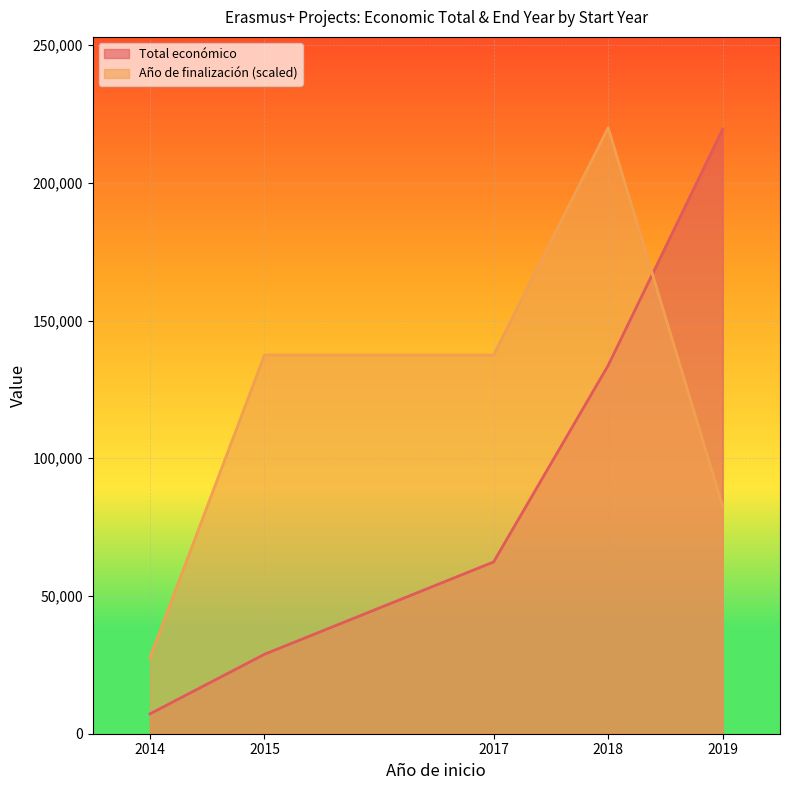

Rank the series by their maximum value, from lowest to highest.

Total económico, Año de finalización